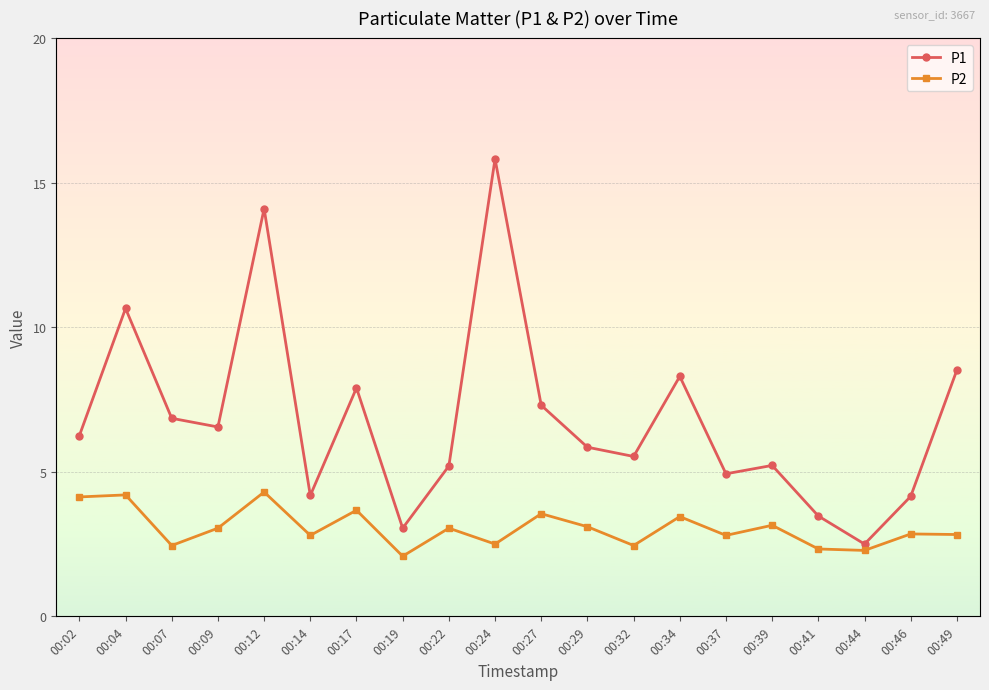

List the series in order of their overall mean, lowest first.

P2, P1